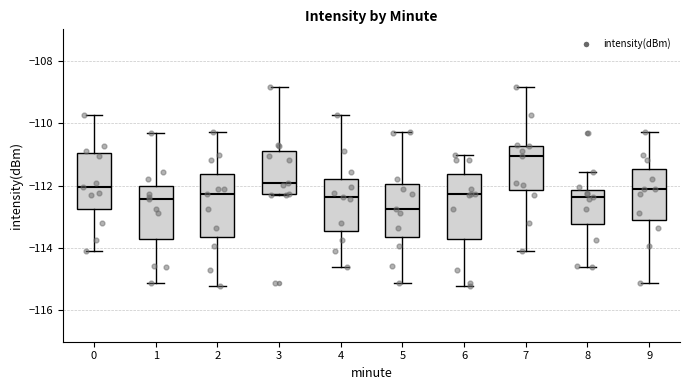

Which box's median line is the highest?

7